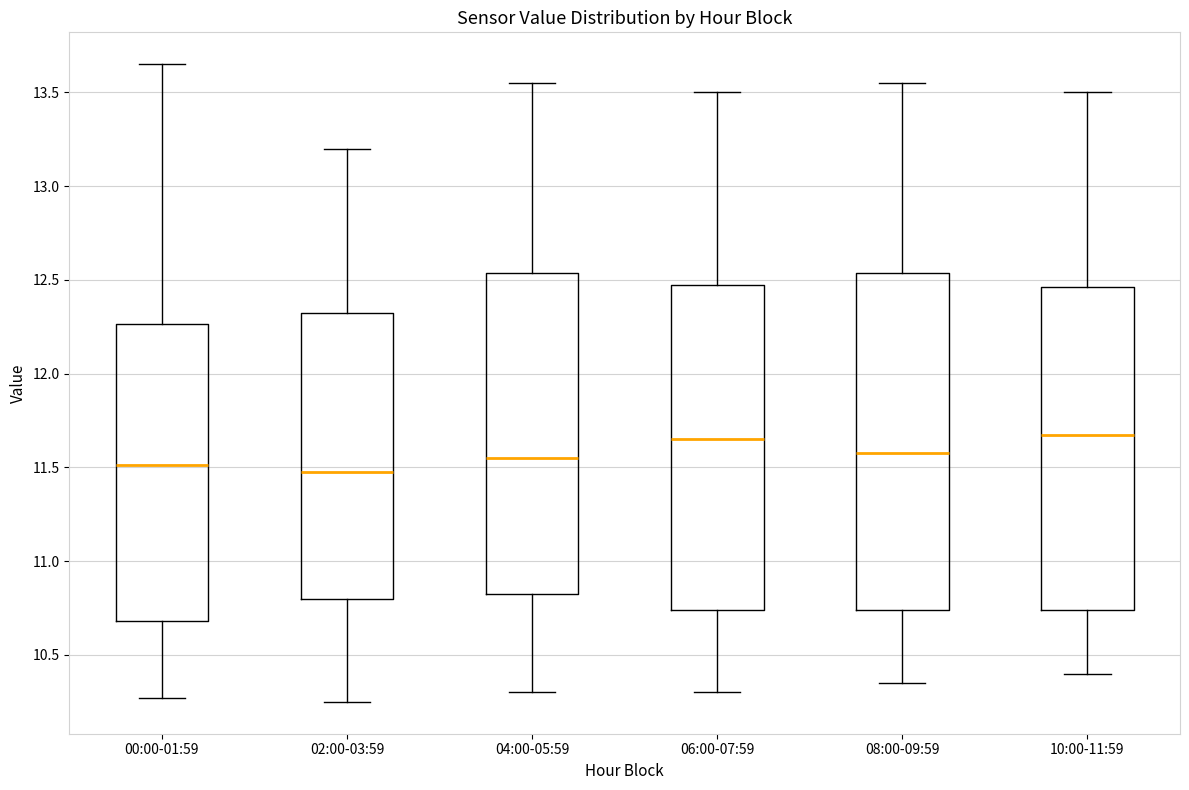

Reading left to right, transcribe this box plot: for each box, give where its median line is, the range the box spans, and where its two whiskers end, as read against the y-axis. The values are not printed on the chart, so give them approximately, as read against the axis.

00:00-01:59: median 11.50, box 10.70 to 12.25, whiskers 10.25 to 13.65
02:00-03:59: median 11.50, box 10.80 to 12.35, whiskers 10.25 to 13.20
04:00-05:59: median 11.55, box 10.85 to 12.55, whiskers 10.30 to 13.55
06:00-07:59: median 11.65, box 10.75 to 12.50, whiskers 10.30 to 13.50
08:00-09:59: median 11.60, box 10.75 to 12.55, whiskers 10.35 to 13.55
10:00-11:59: median 11.70, box 10.75 to 12.45, whiskers 10.40 to 13.50